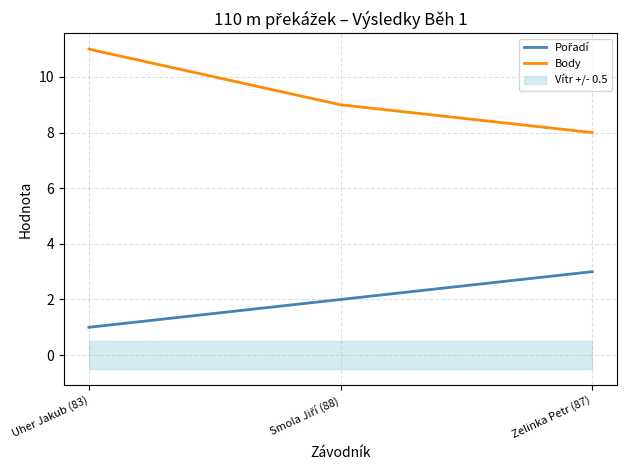

The Pořadí series shows 1 at Zelinka Petr (87). True or false?

False